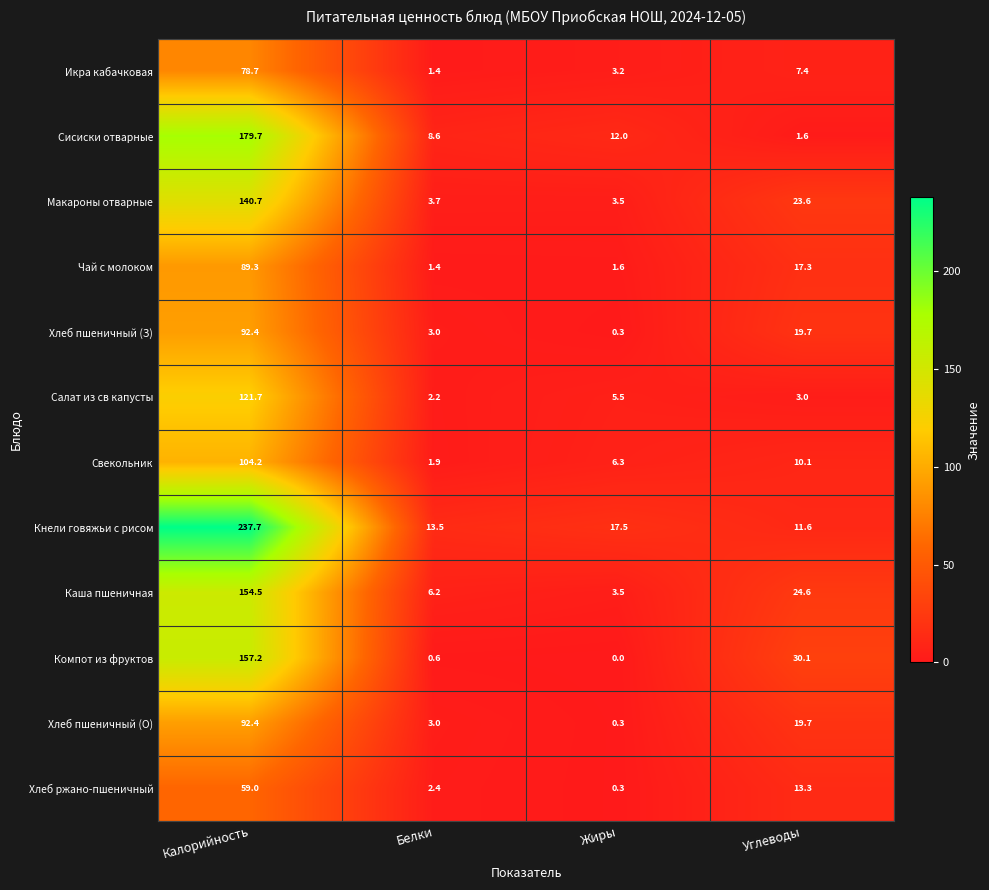

Which label corresponds to the smallest value in the chart?

Жиры